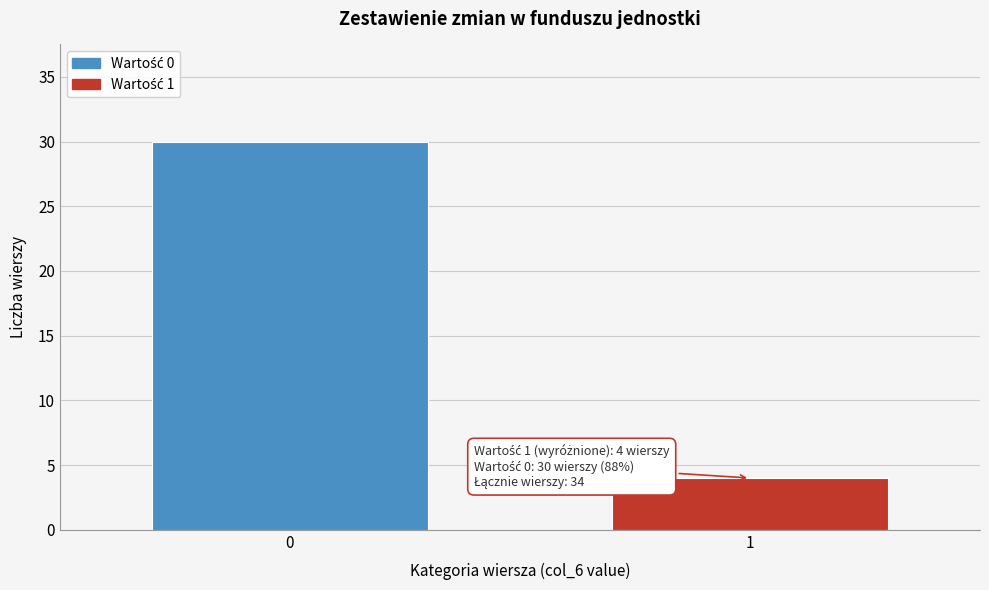

Reading right to left, extract all data points from this chart.

4	30